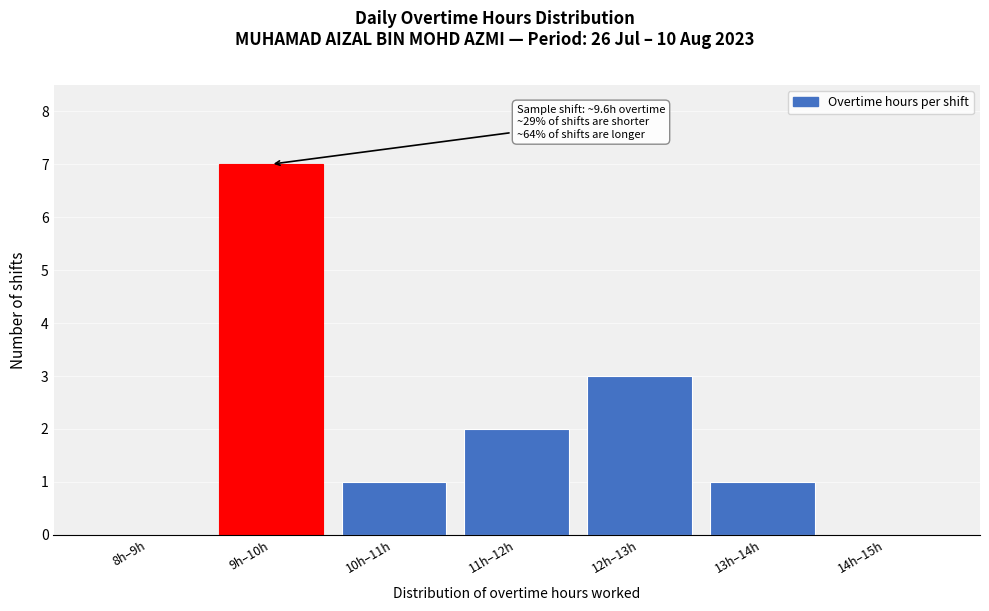

Reading left to right, extract all data points from this chart.

8h–9h=0	9h–10h=7	10h–11h=1	11h–12h=2	12h–13h=3	13h–14h=1	14h–15h=0